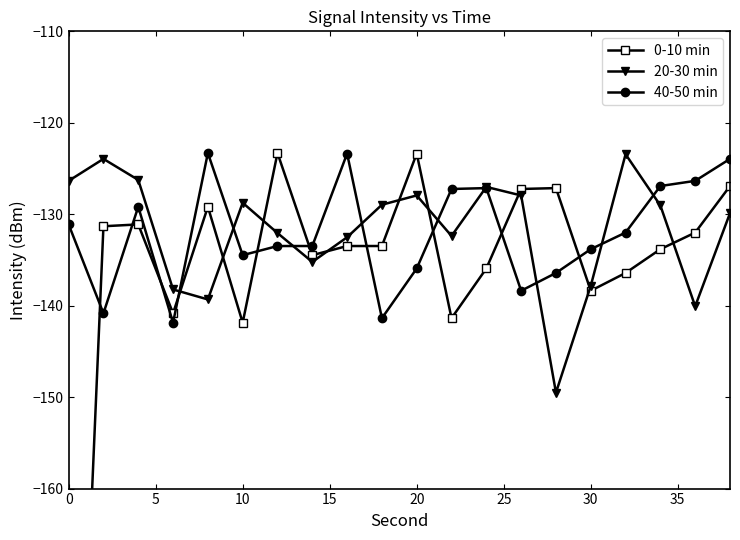

The 20-30 min series shows -60.8 at 10. True or false?

False